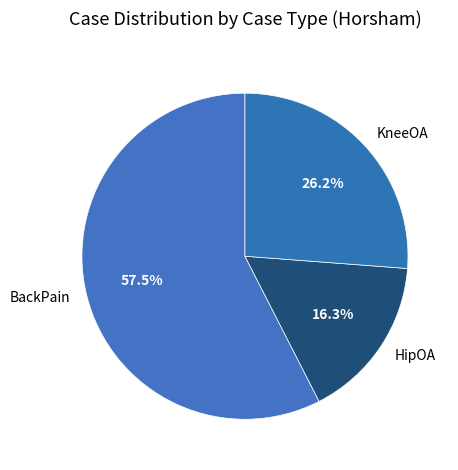

What is the smallest slice in the pie chart?

HipOA